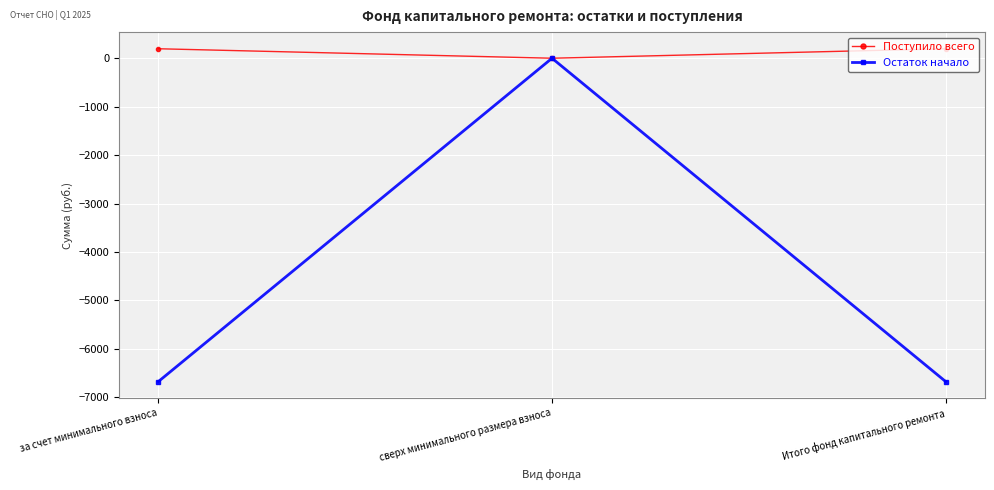

Does the chart display data point markers on the line(s)?

Yes